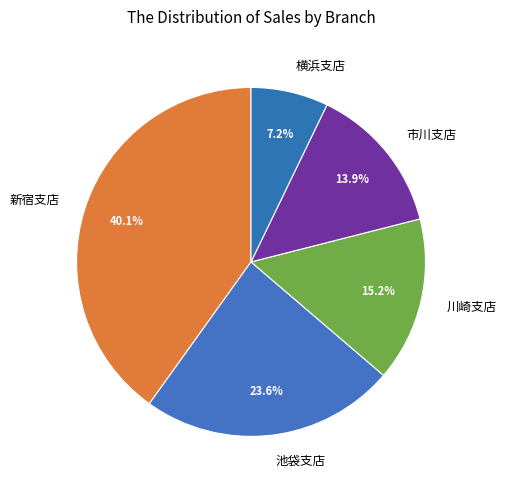

How many slices are in this pie chart?

5